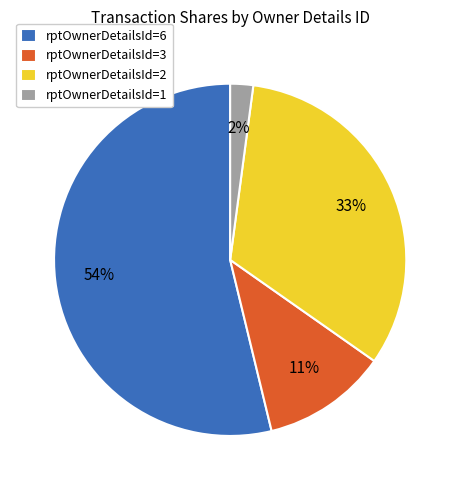

Which category has the biggest portion of the pie?

rptOwnerDetailsId=6